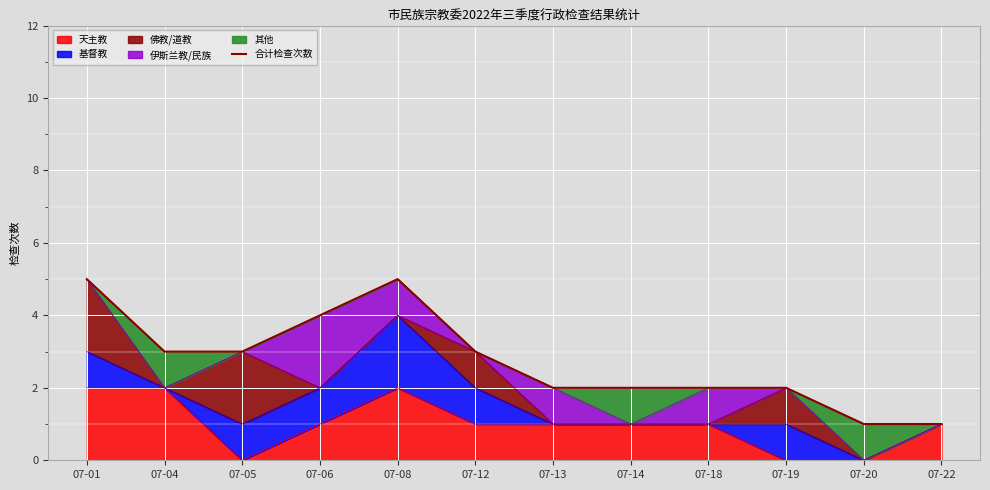

True or false: the data shows 2 at 07-14.

True